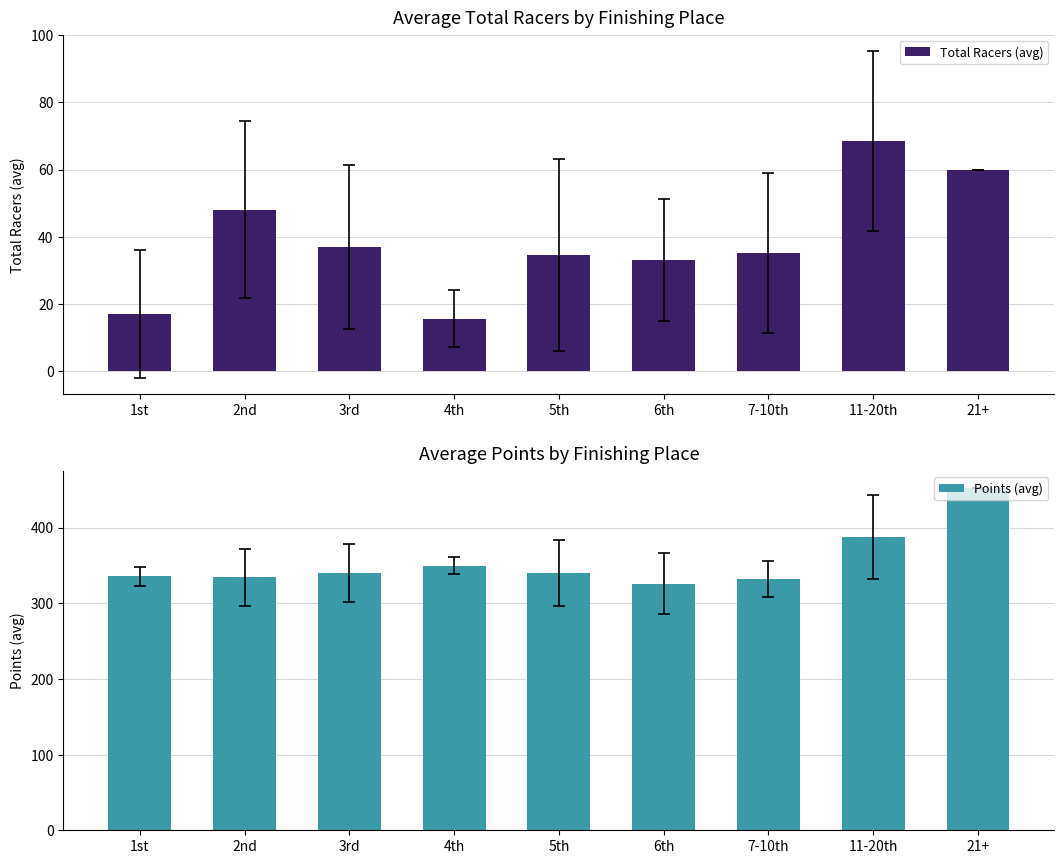

True or false: Points (avg) has a value of 339.9 at 3rd.

True